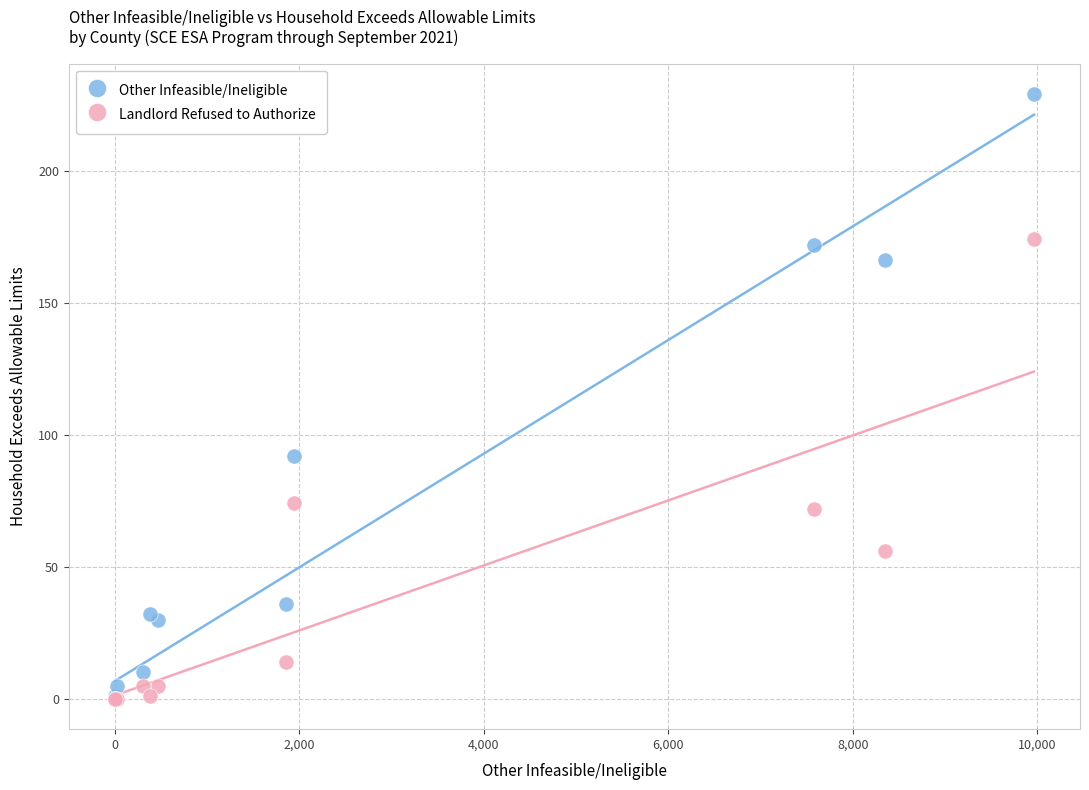

Across all series, what Y value is closest to 114?

92